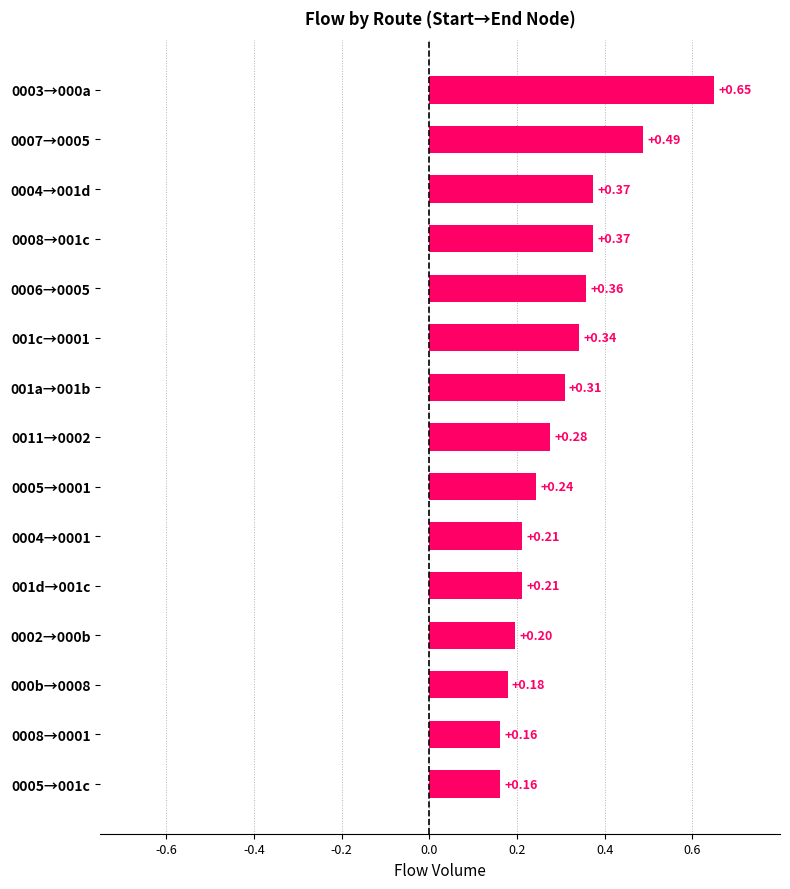

Which has a higher value, 0002→000b or 001a→001b?

001a→001b